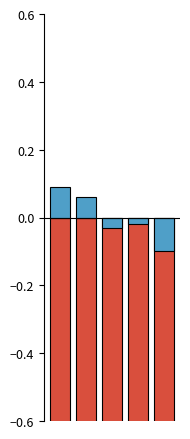

Rank the categories by Below mean value from lowest to highest.

0, 1, 2, 3, 4